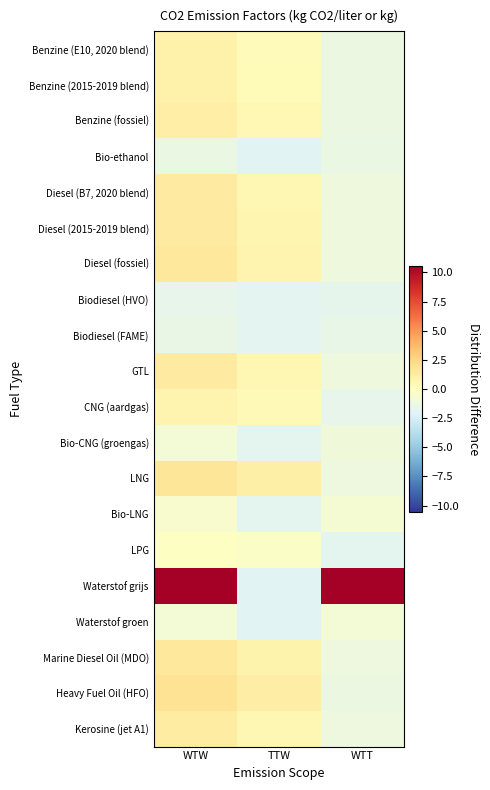

What is the difference between the highest and lowest values at WTT?

12.3